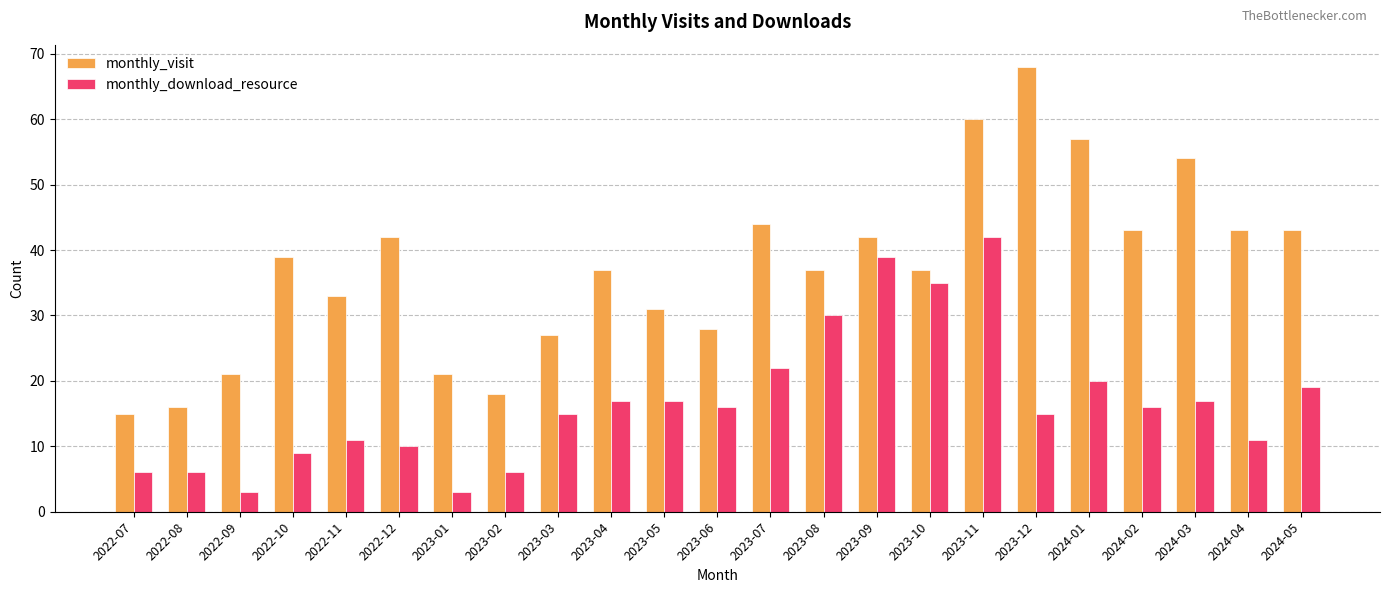

What are all the series names shown in the legend?

monthly_visit, monthly_download_resource